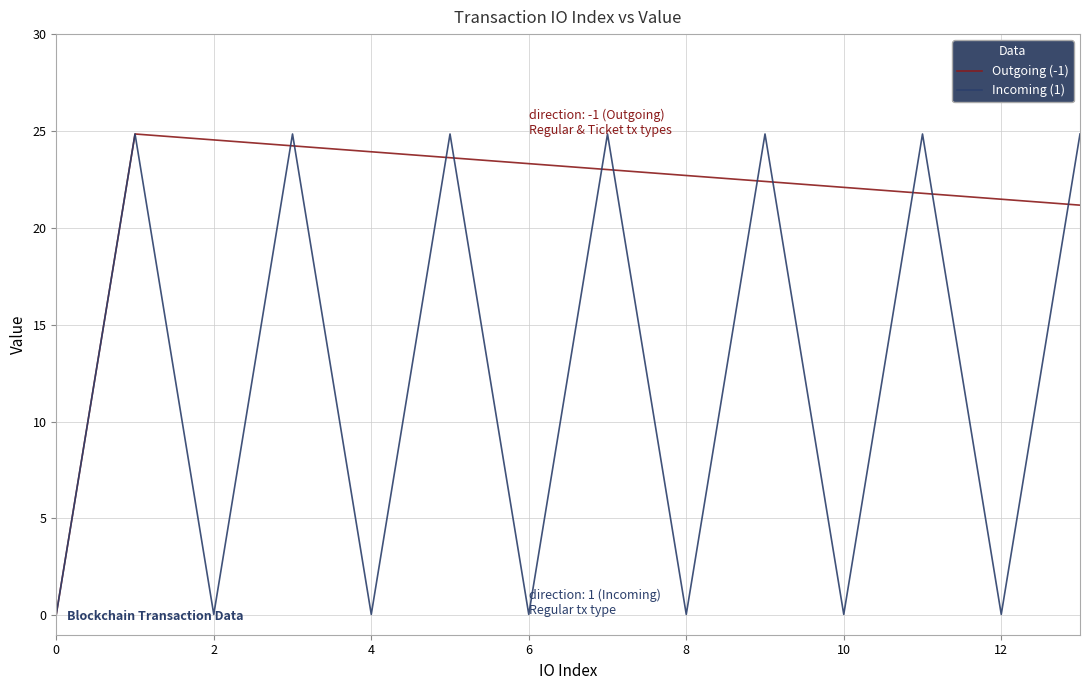

How many lines are shown in the chart?

2